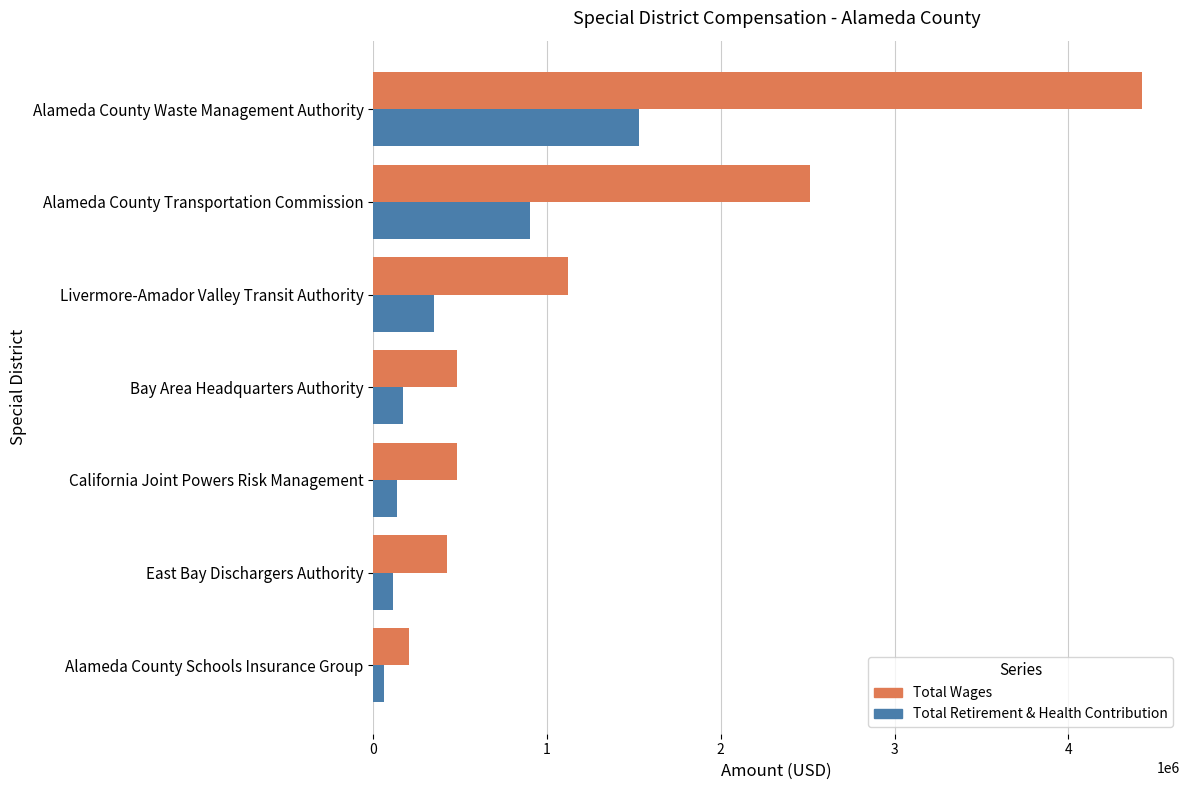

The value of Total Retirement & Health Contribution at East Bay Dischargers Authority is 114462. True or false?

True